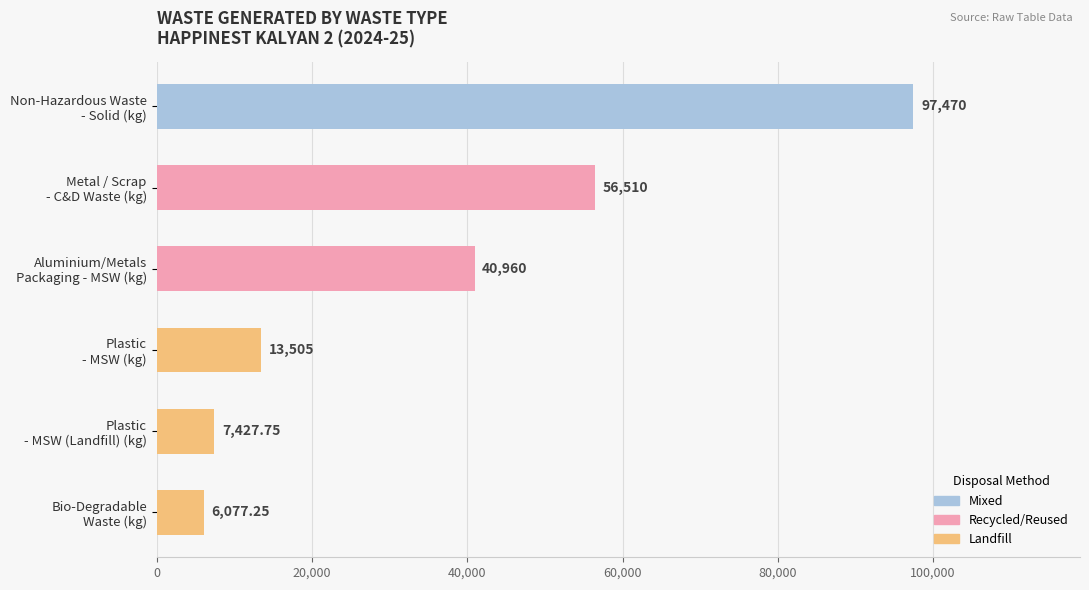

Are the bars grouped side by side (vs. stacked)?

No